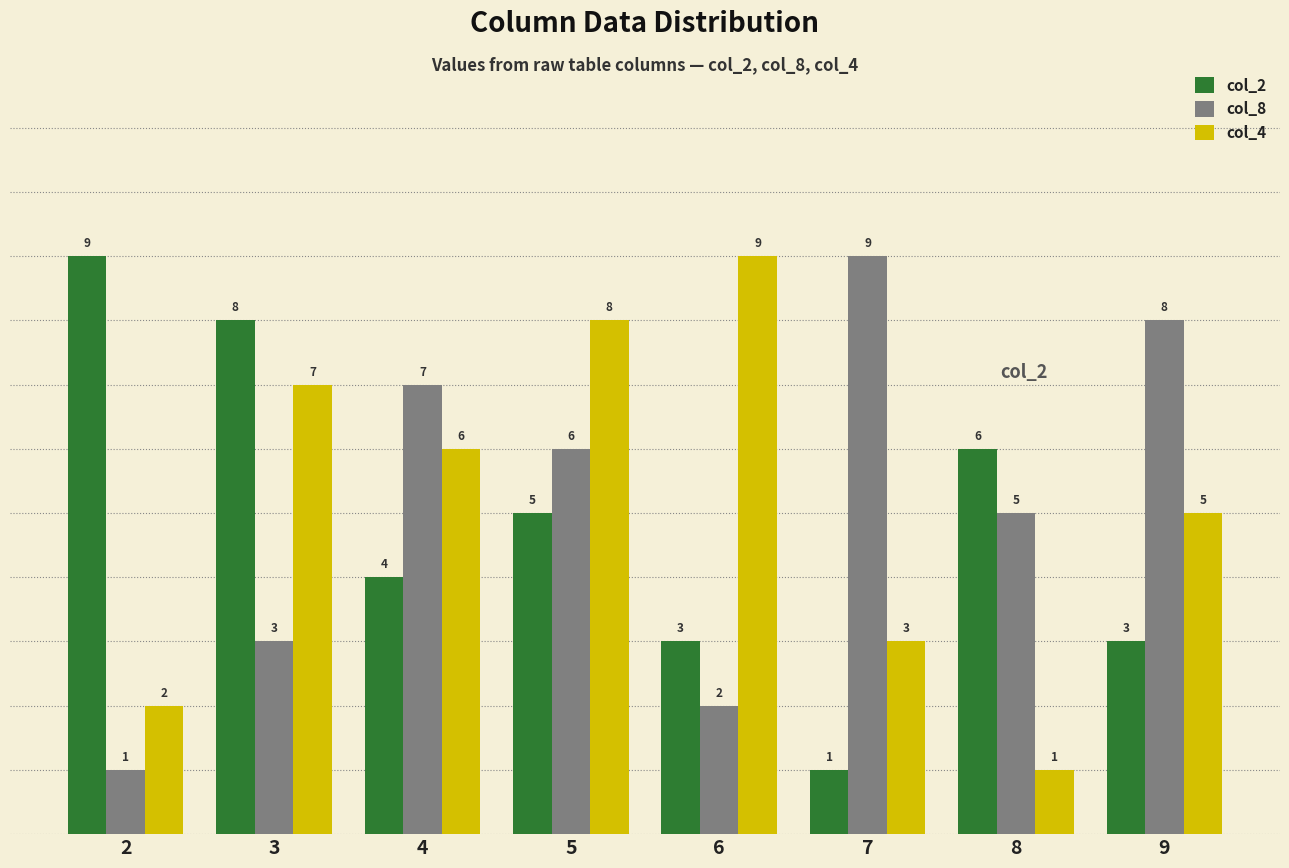

Which series changed the most between 2 and 4?

col_8